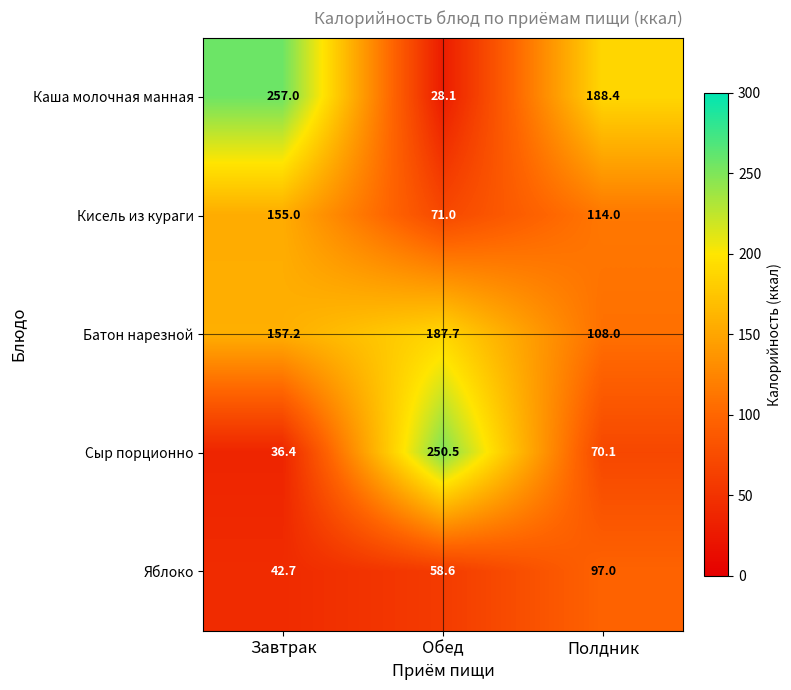

What is the sum of all Батон нарезной values?

452.9